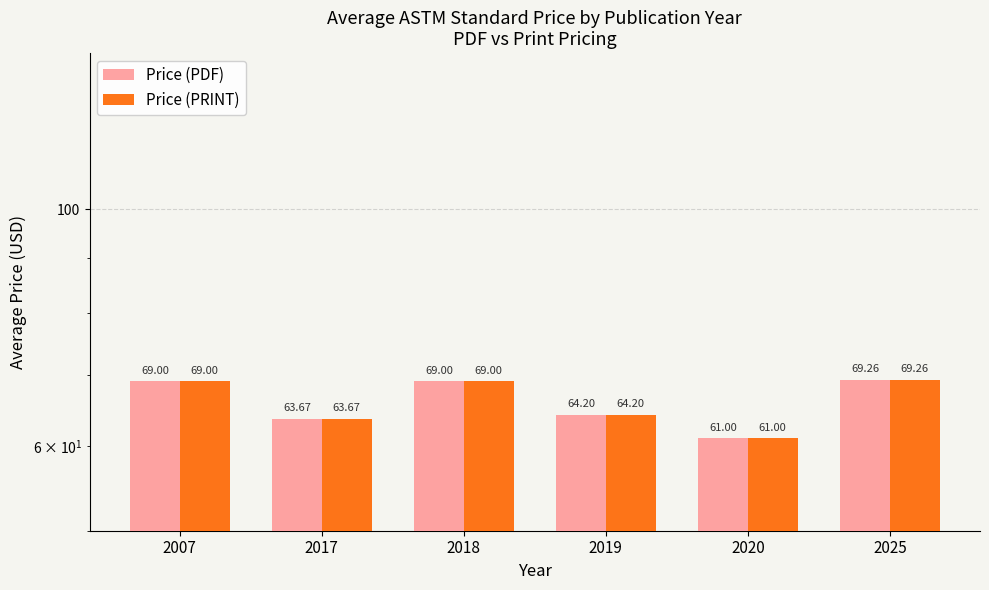

Which category has the highest value in the Price (PRINT) series?

2025